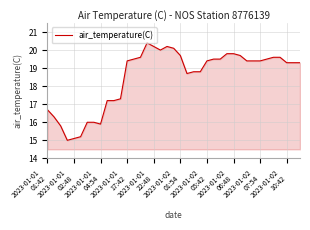

Reading right to left, transcribe all the data shown in this chart.

19.3	19.3	19.3	19.6	19.6	19.5	19.4	19.4	19.4	19.7	19.8	19.8	19.5	19.5	19.4	18.8	18.8	18.7	19.7	20.1	20.2	20.0	20.2	20.4	19.6	19.5	19.4	17.3	17.2	17.2	15.9	16.0	16.0	15.2	15.1	15.0	15.8	16.3	16.7